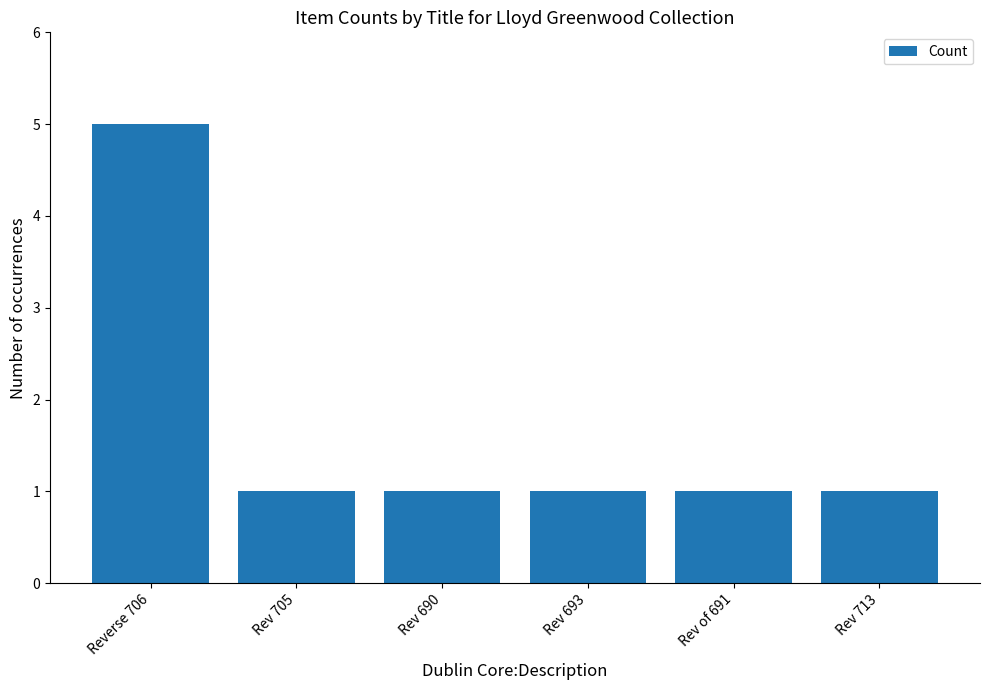

What is the label of the 1st bar from the right?

Rev 713